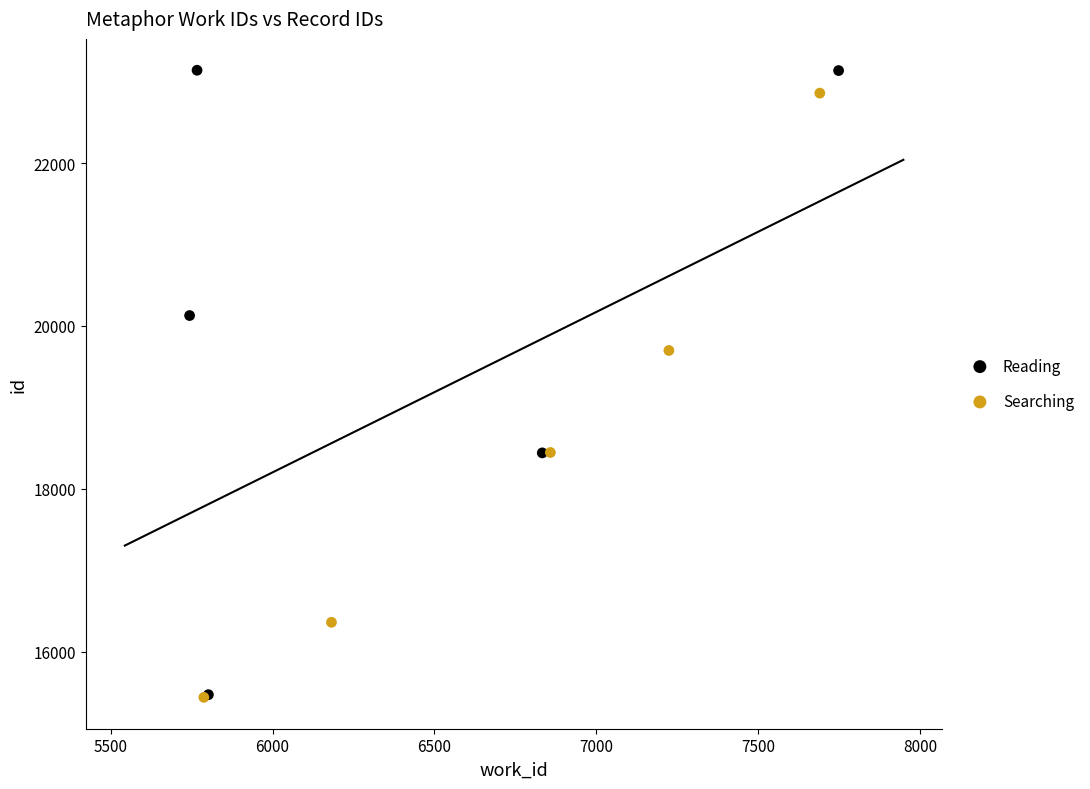

Which series reaches the maximum Y coordinate?

Reading